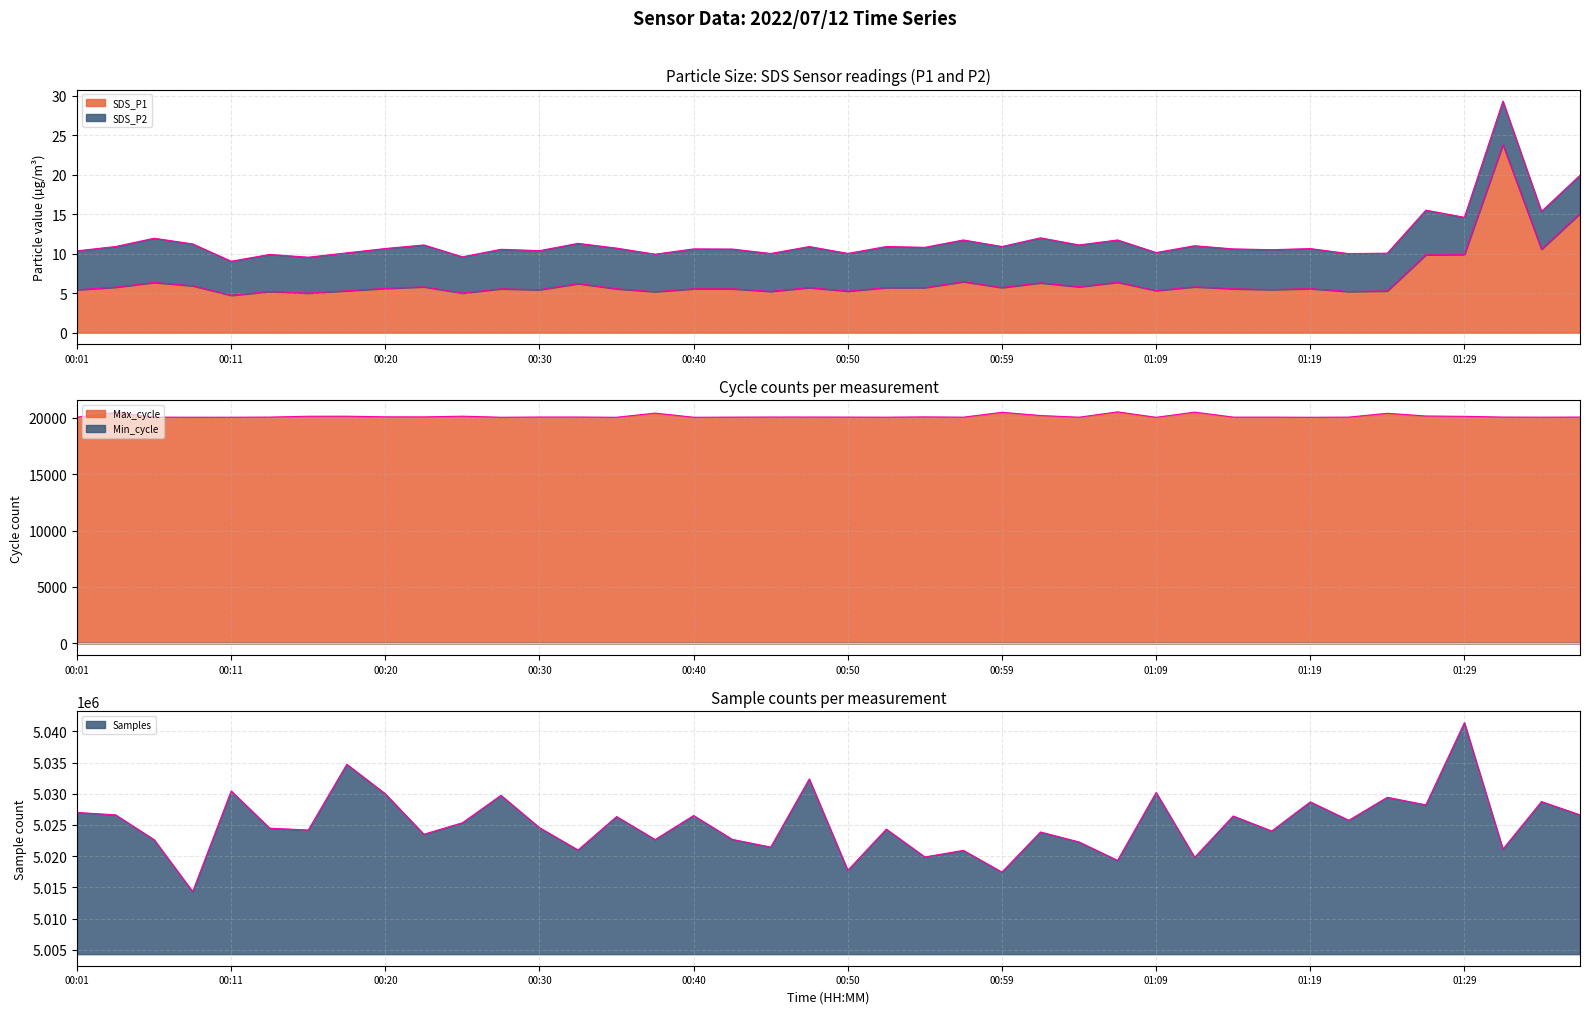

What value does the data have at 01:07?

6.4